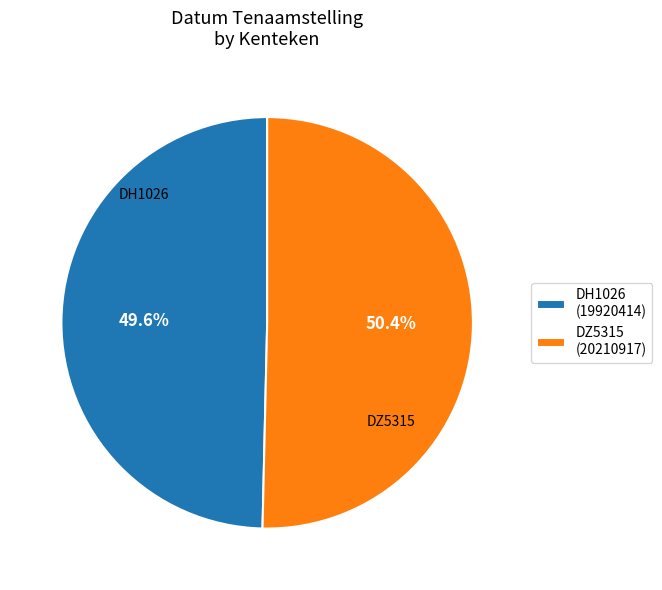

To the nearest percent, what is the combined percentage of DZ5315 and DH1026?

100%